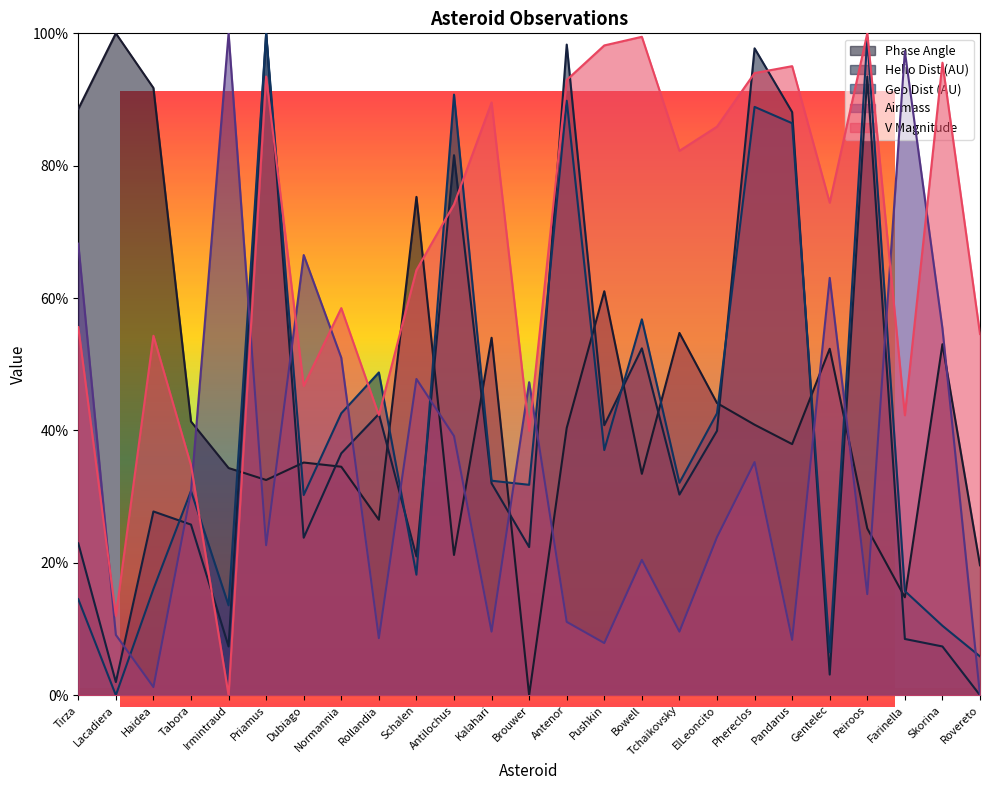

How many lines are shown in the chart?

5